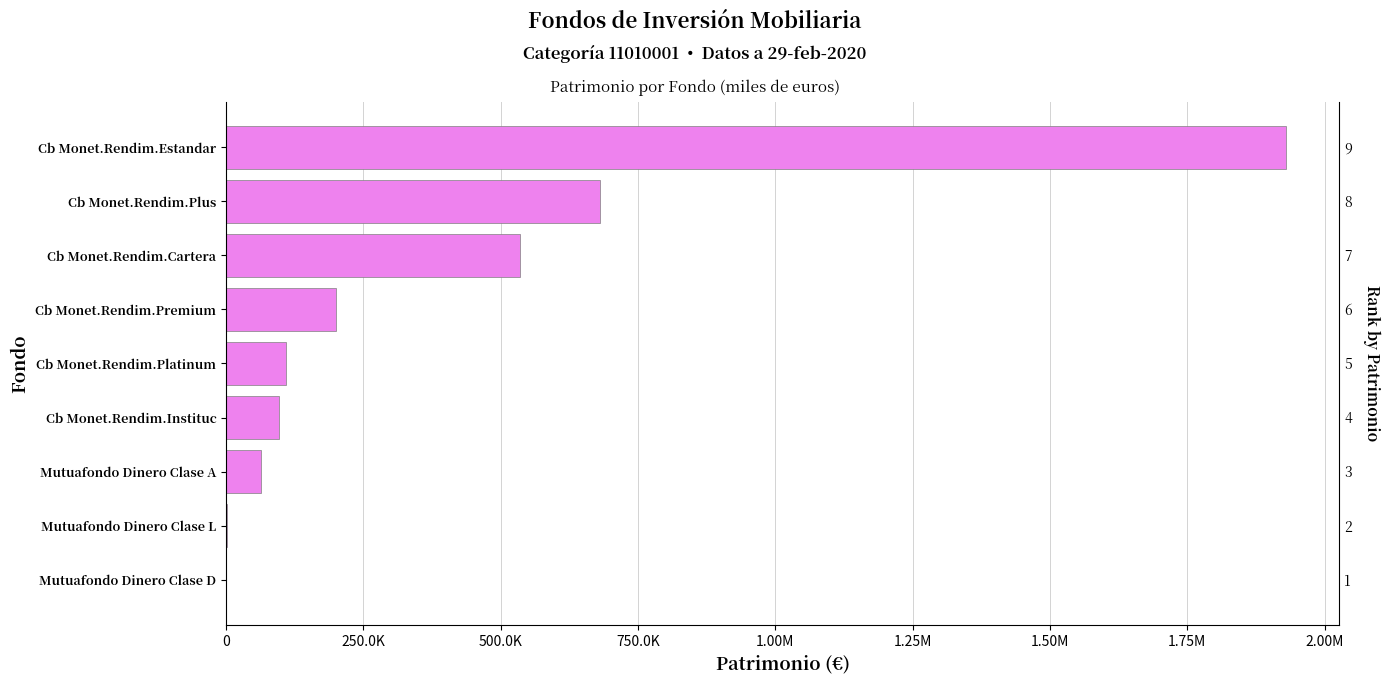

Reading left to right, list all the values displayed in this chart.

352	1449	63873	96710	108489	200364	535693	681242	1930631